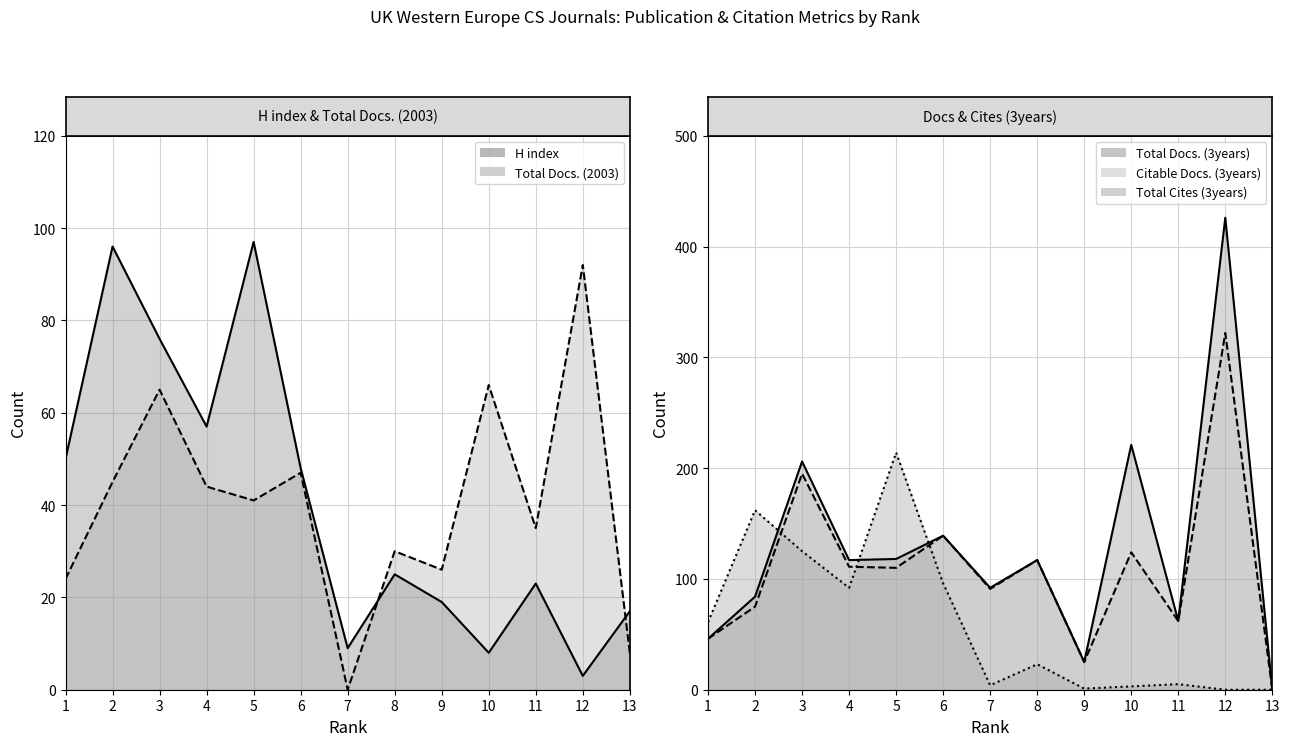

True or false: Total Docs. (2003) line has a value of 13 at 13.

False